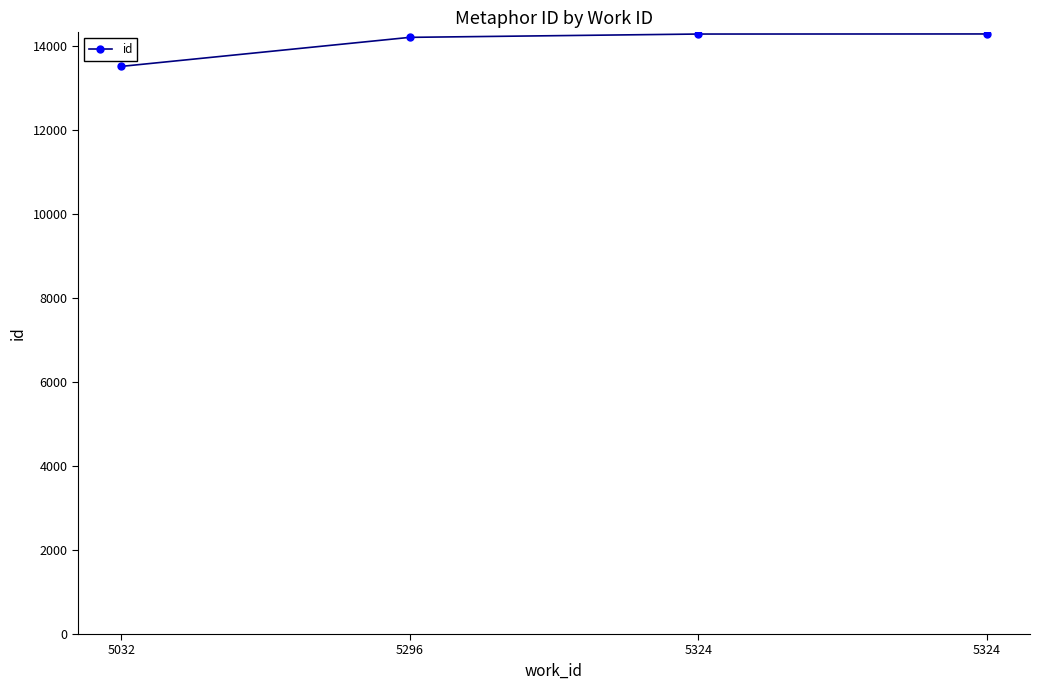

Is this an area chart (filled region under the line)?

No